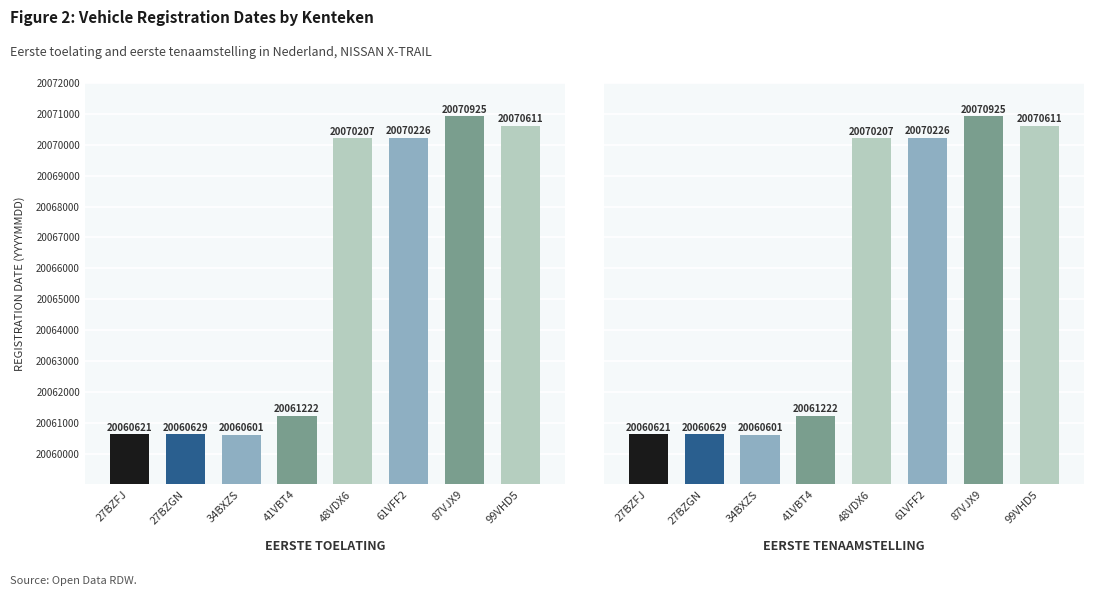

Where does the datum_eerste_tenaamstelling_in_nederland series first go above 20070207?

61VFF2